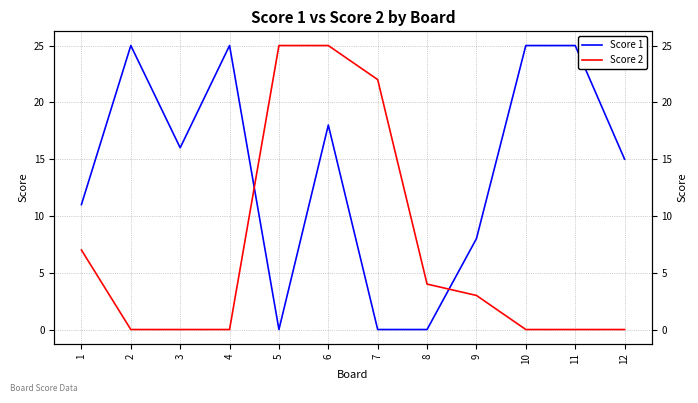

The Score 1 series shows 16 at 4. True or false?

False